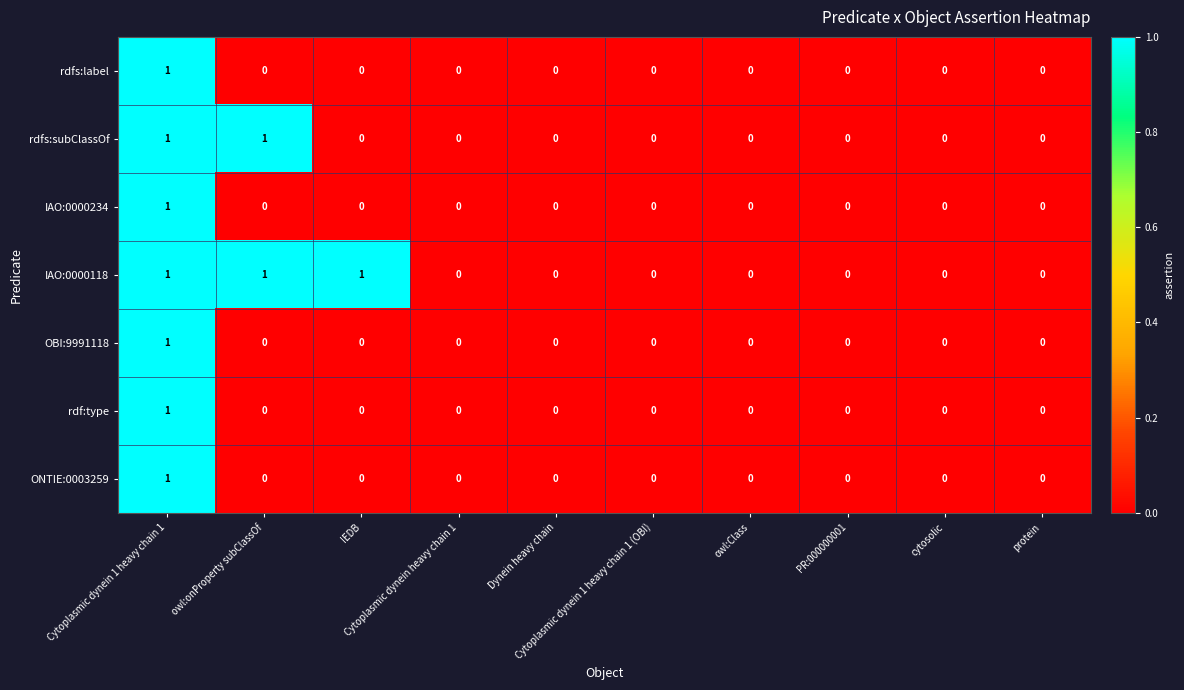

Count the rdf:type values in the range 0 to 1.

10